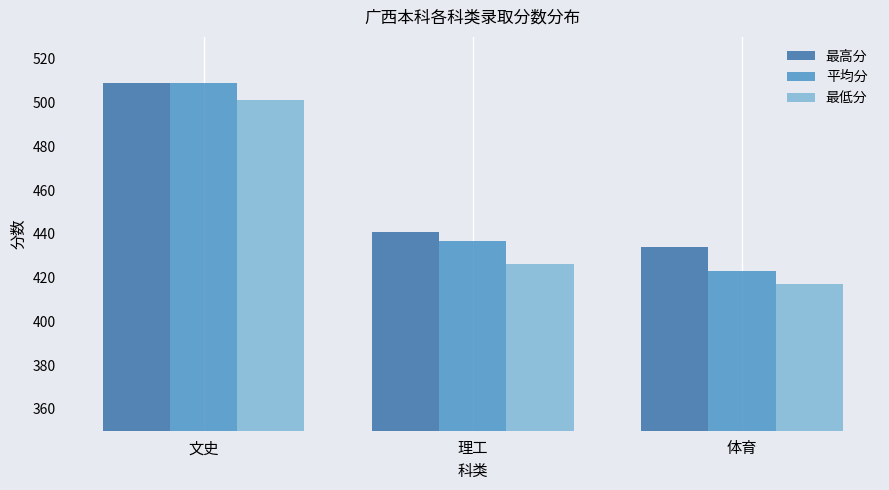

What is the label of the 3rd bar from the left?

体育